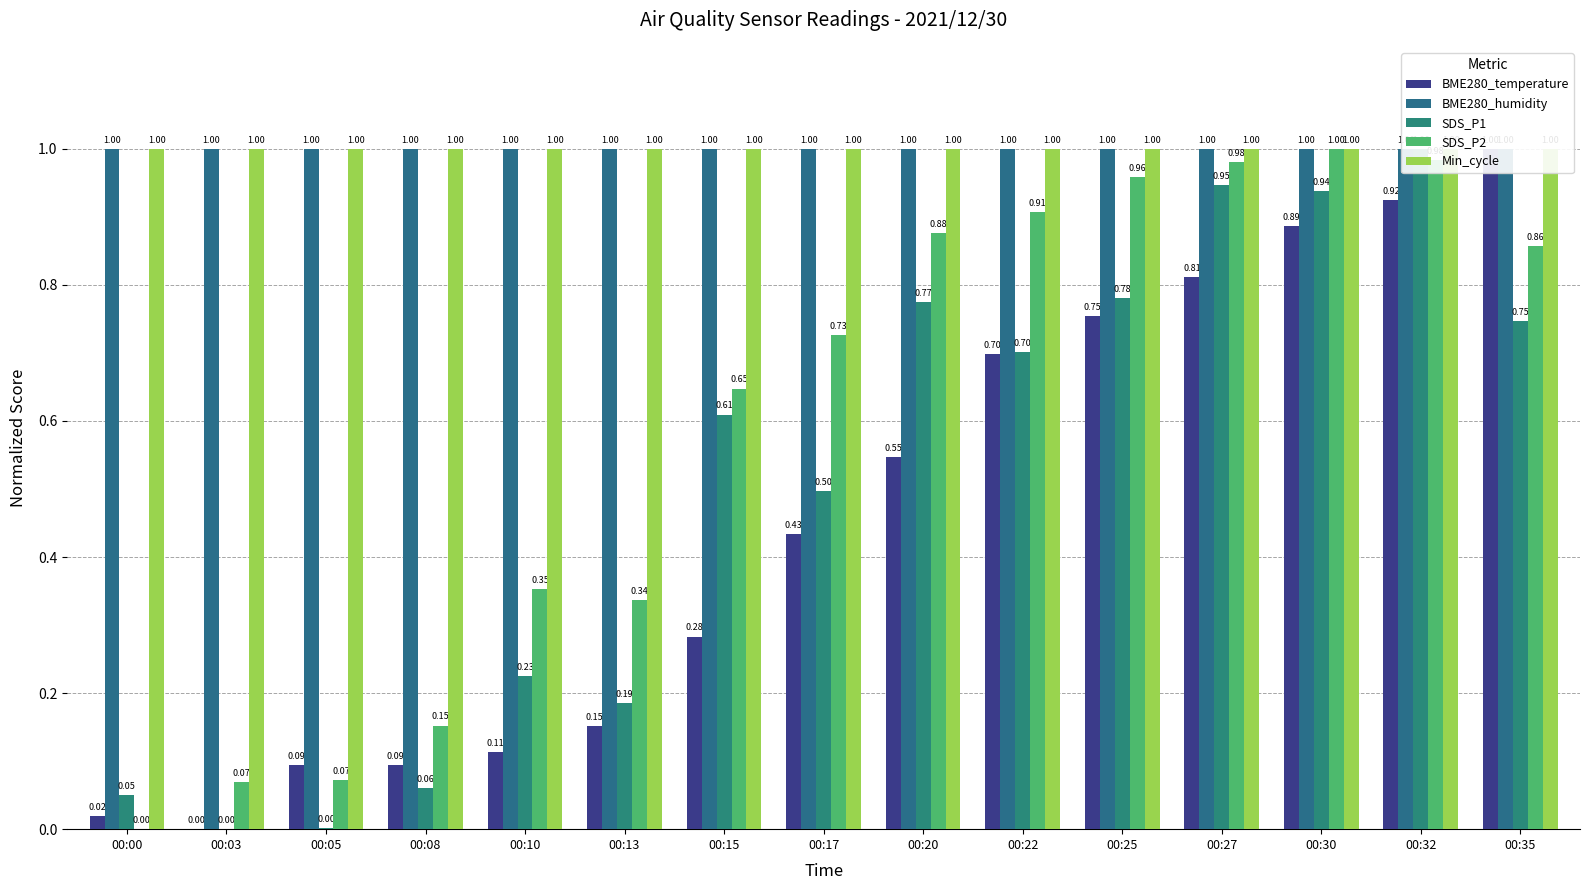

Between 00:25 and 00:35, which is larger?

00:35